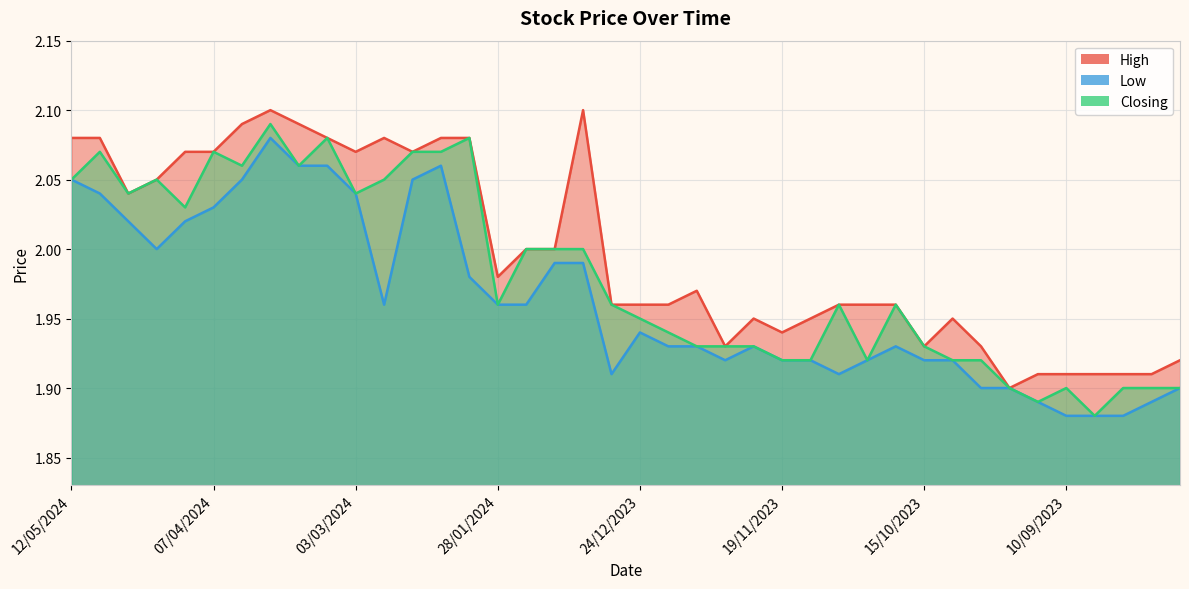

What is the total value across all series at 21/01/2024?

6.0